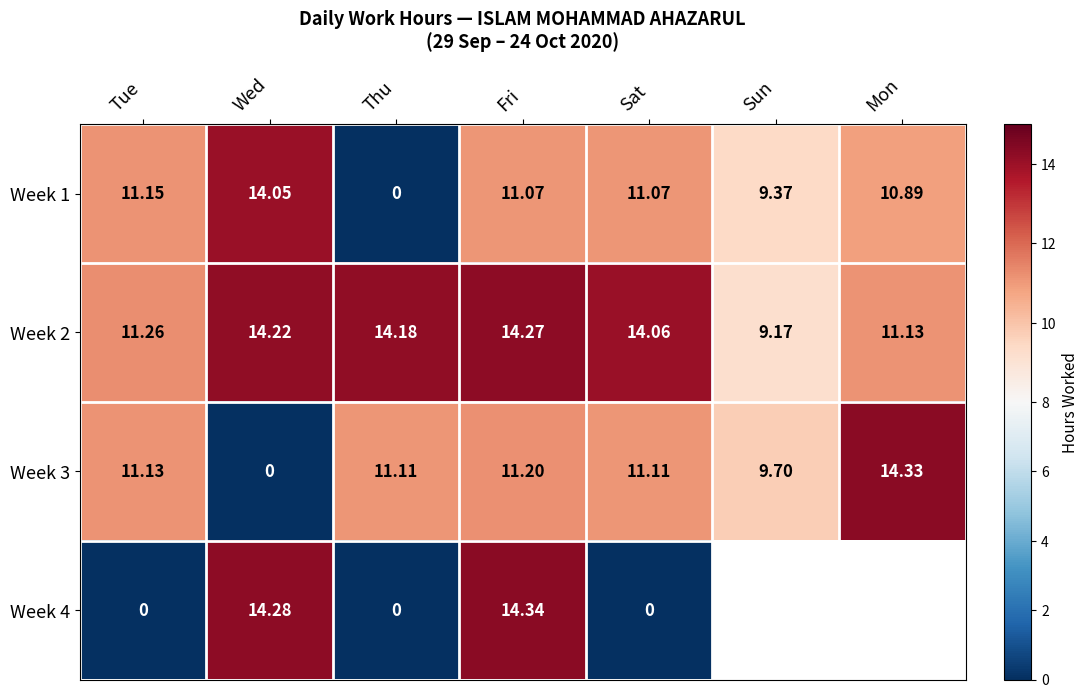

Rank the categories by Week 2 value from highest to lowest.

Fri, Wed, Thu, Sat, Tue, Mon, Sun